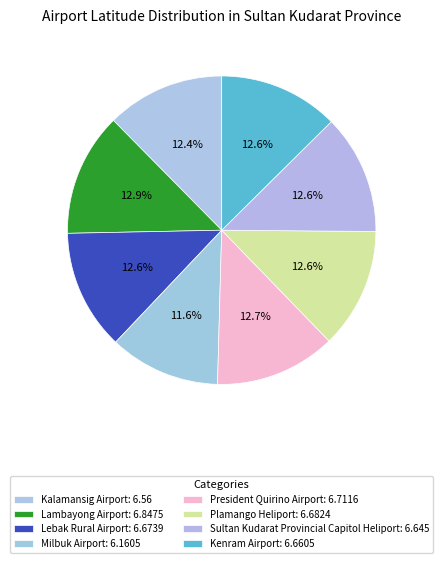

Count the number of slices in the pie.

8